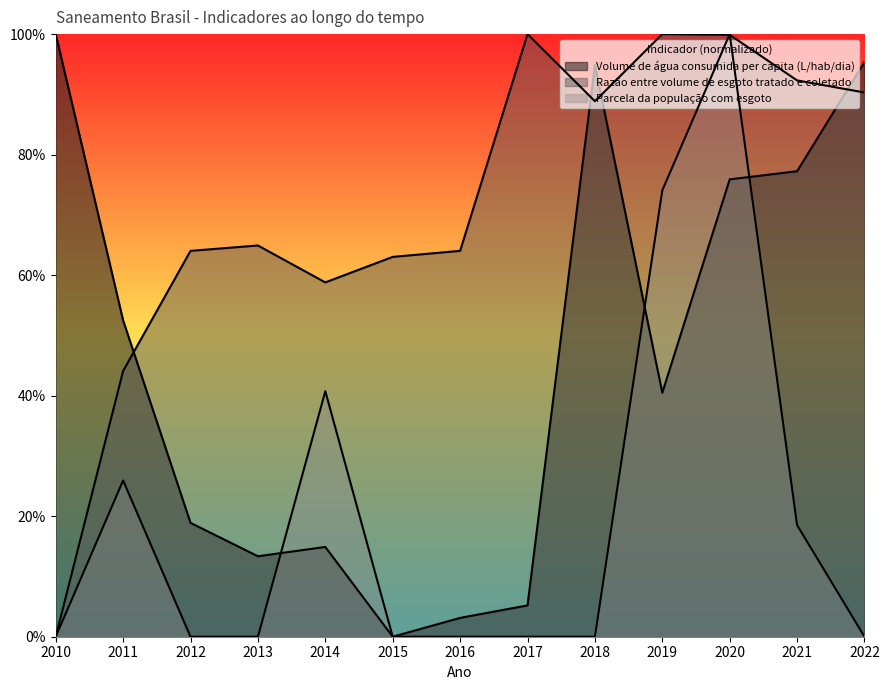

Does the chart display data point markers on the line(s)?

No